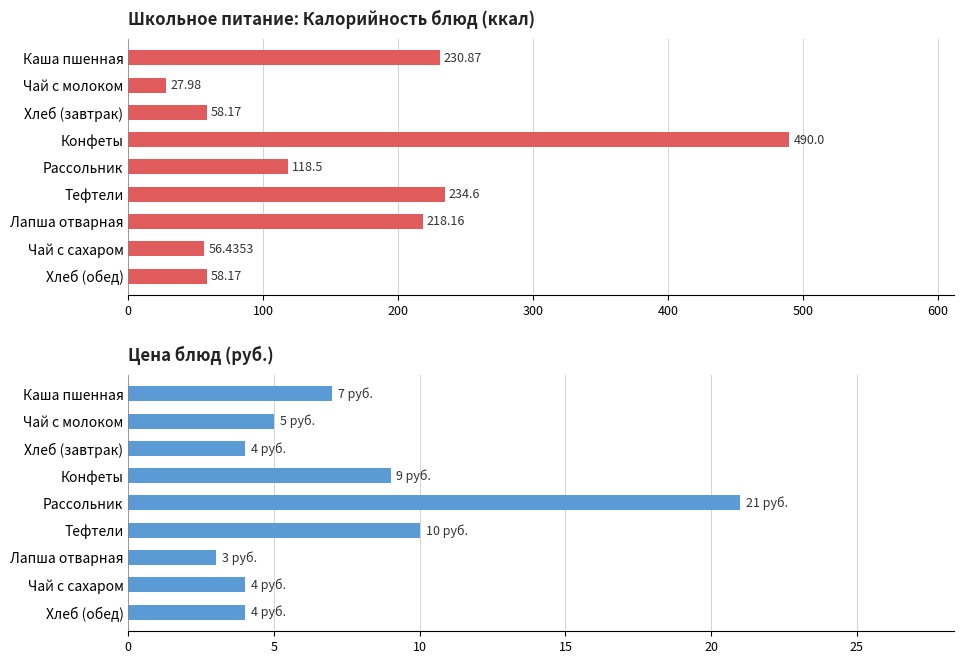

What is the highest value of the Цена (руб.) series?

21.0